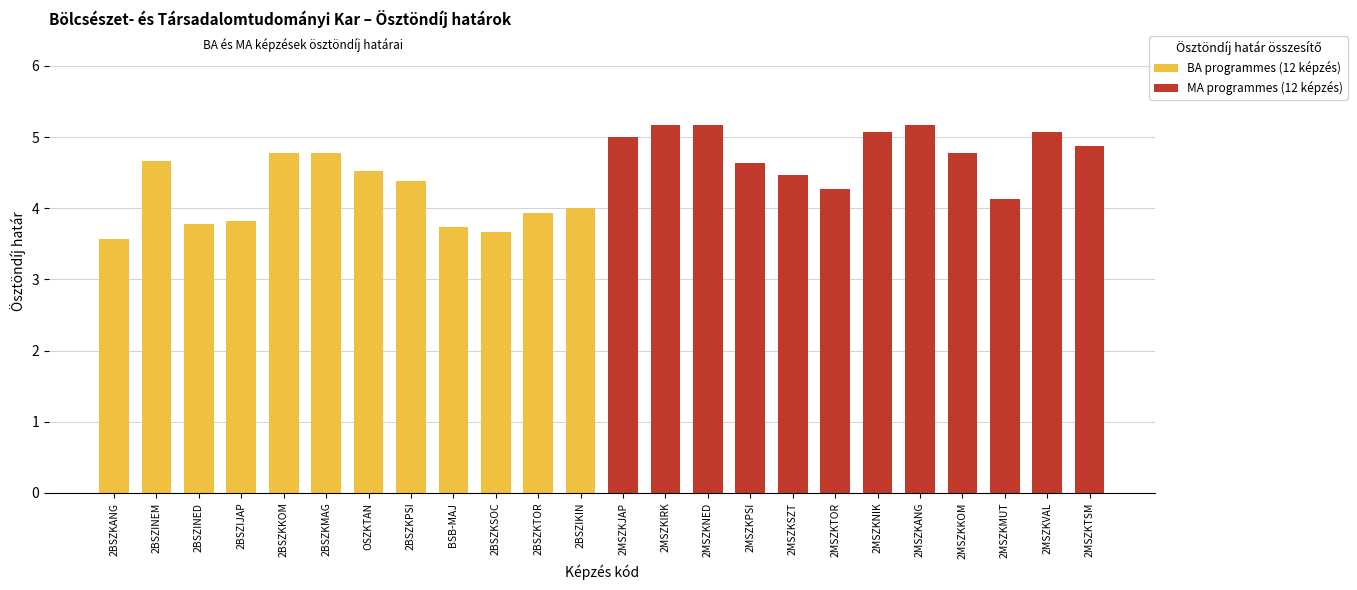

What are all the series names shown in the legend?

BA programmes (12 képzés), MA programmes (12 képzés)